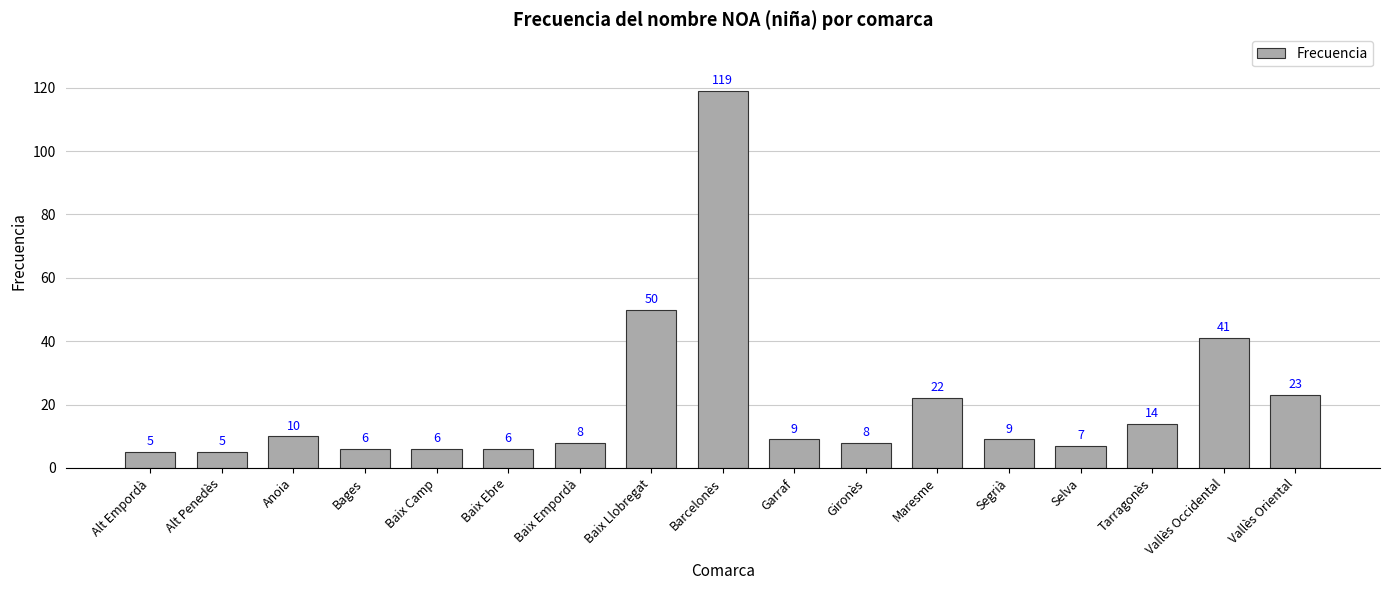

Where does the data first go above 9?

Anoia